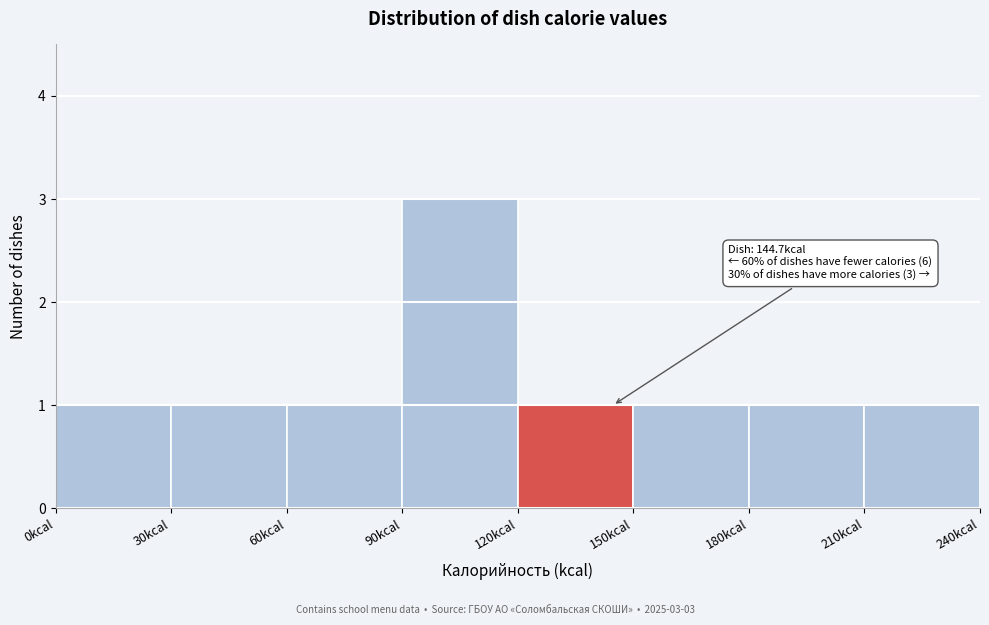

Which range on the x-axis has the tallest bar?

90 to 120